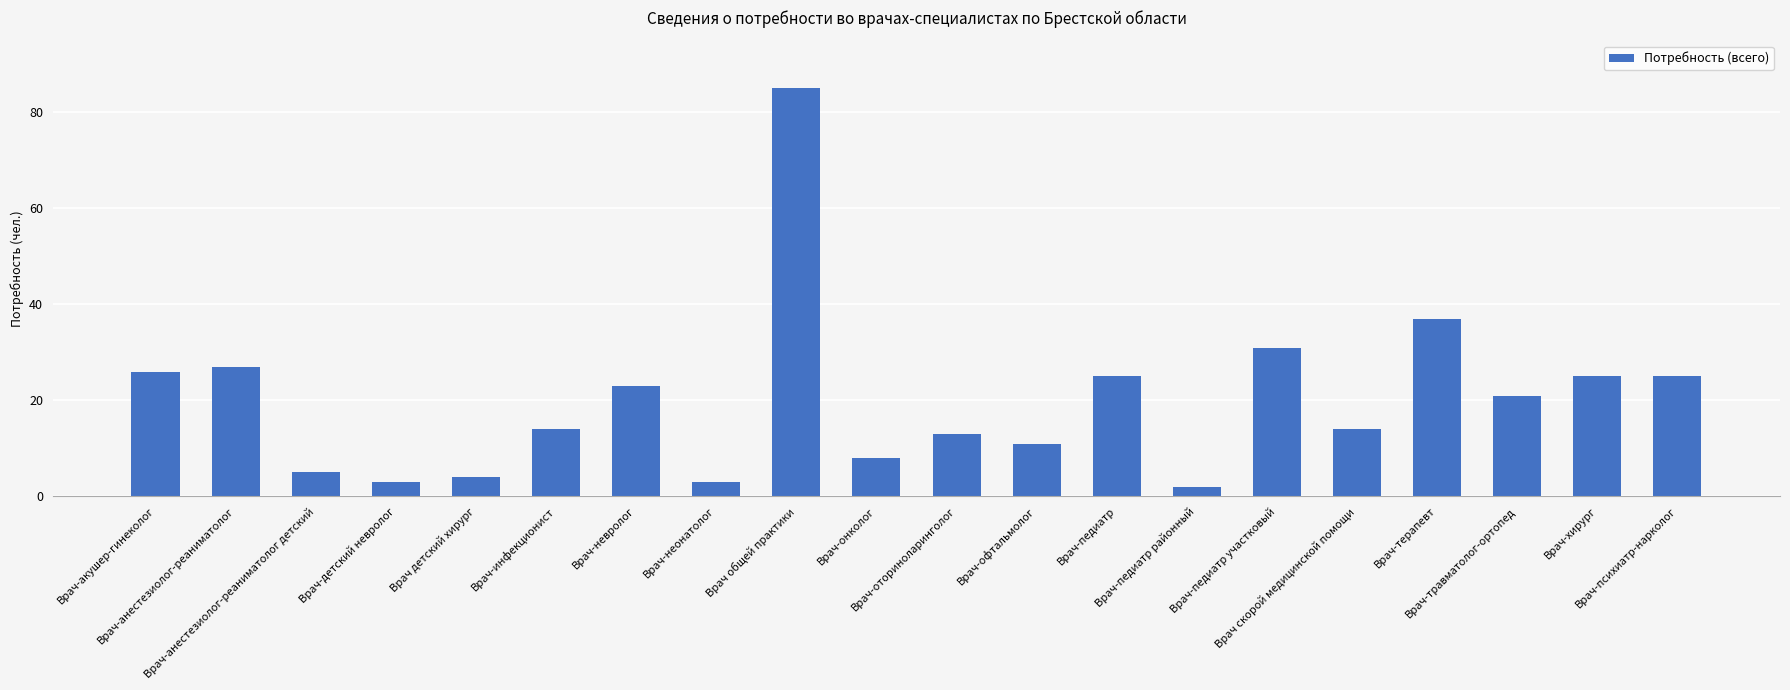

What is the label of the 11th bar from the left?

Врач-оториноларинголог